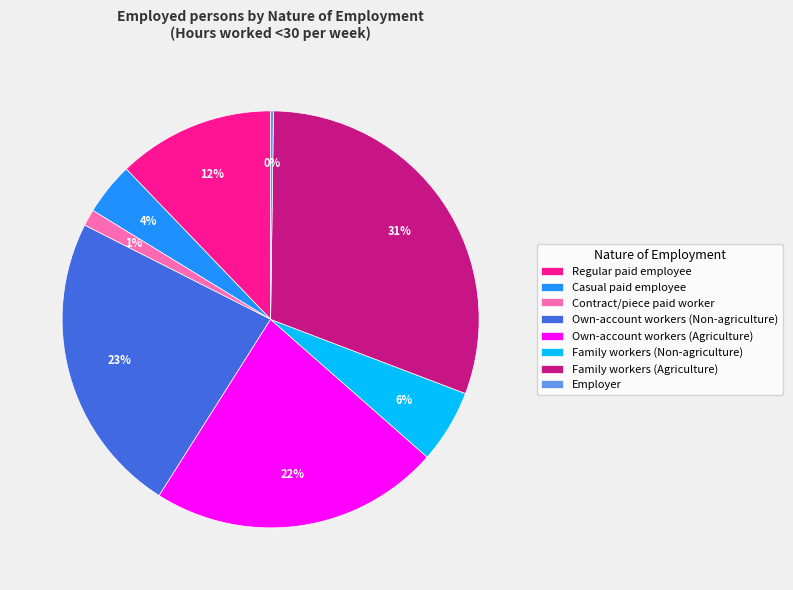

Is there any slice that represents more than half of the pie?

No